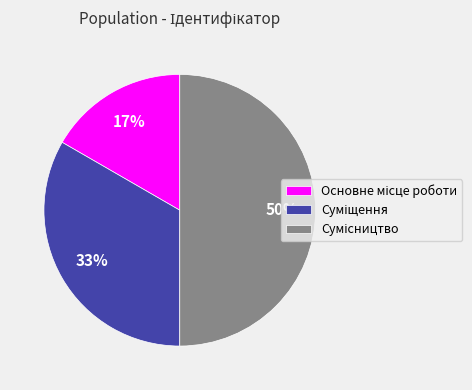

To the nearest percent, what is the difference between the largest and smallest slice percentages?

33%